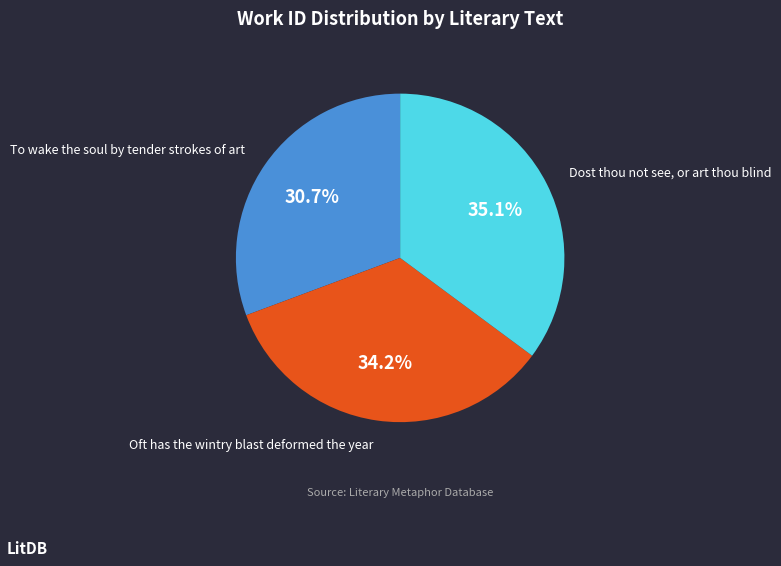

To the nearest percent, what is the average slice percentage?

33%